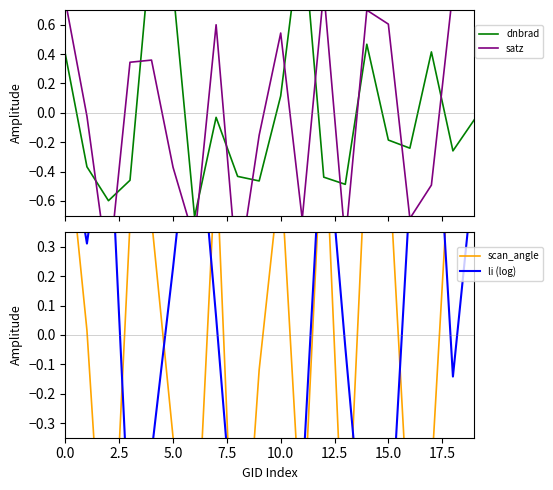

At which category does the chart reach its peak across all series?

11